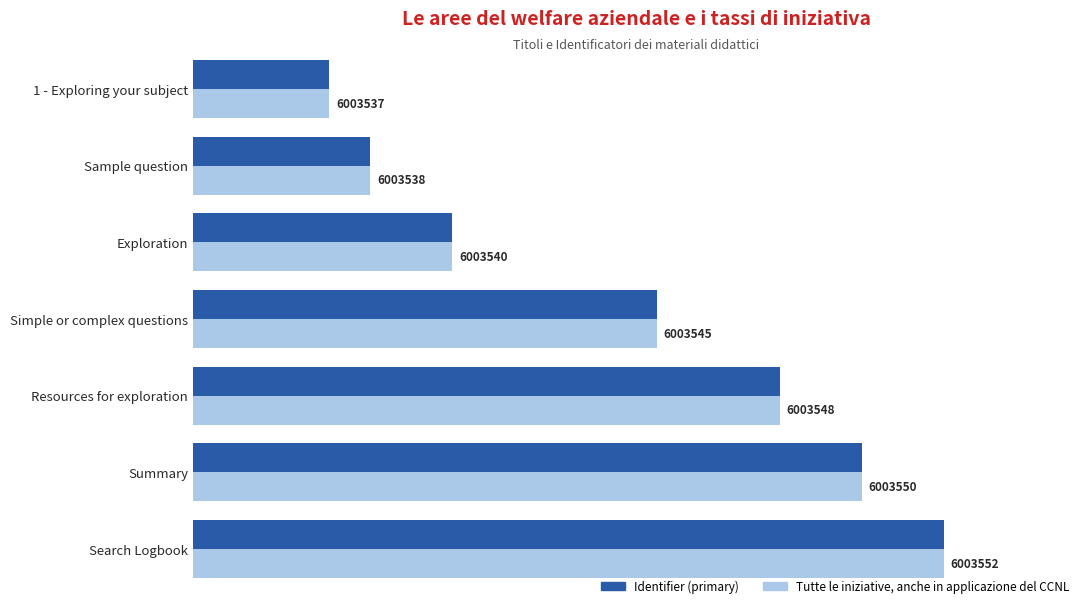

Which series has the largest total across all categories?

Tutte le iniziative, anche in applicazione del CCNL